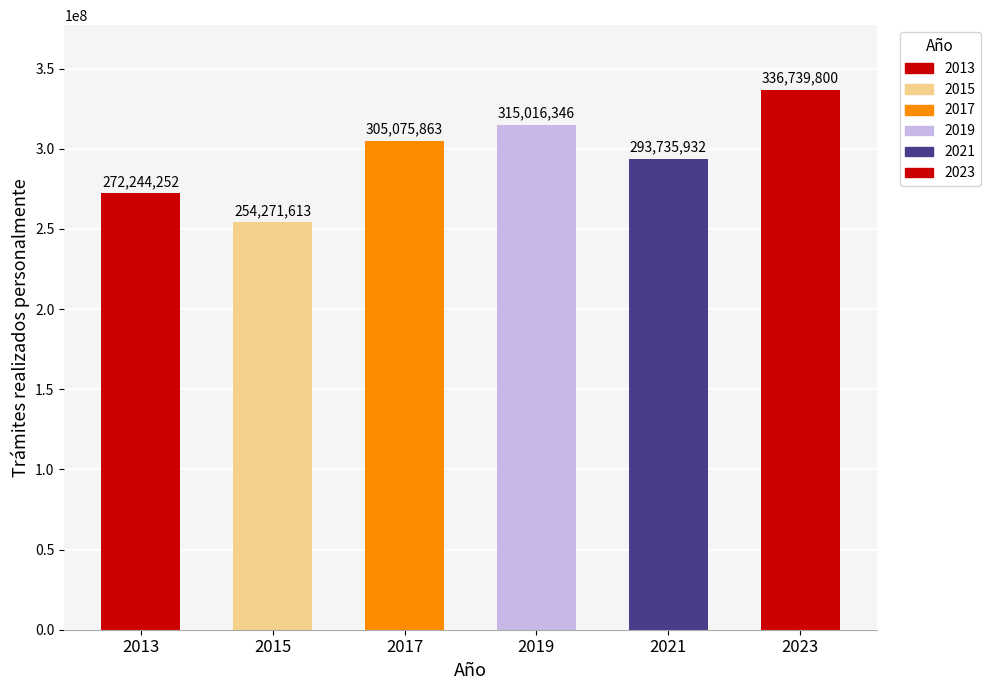

How many values are between 272244252 and 315016346?

4